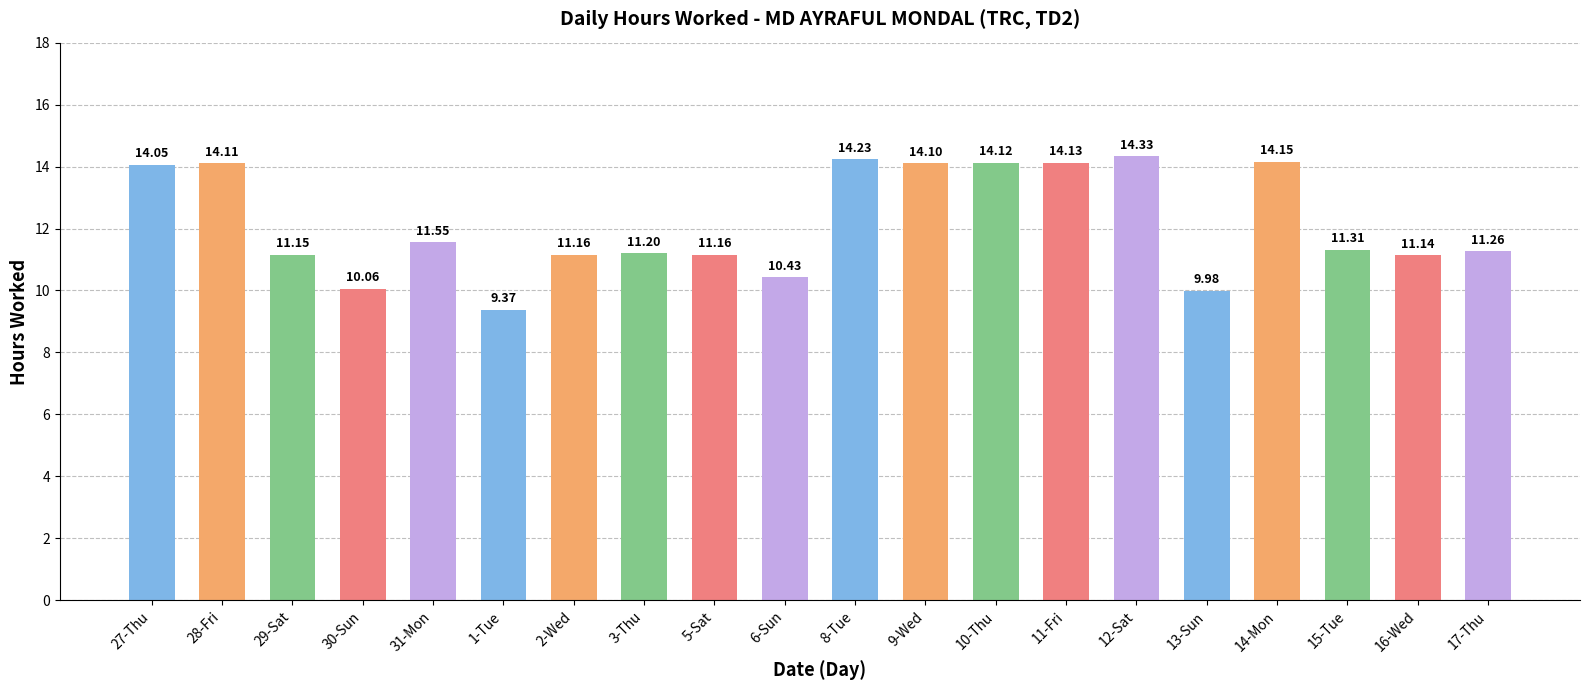

Where does the data first go above 11?

27-Thu